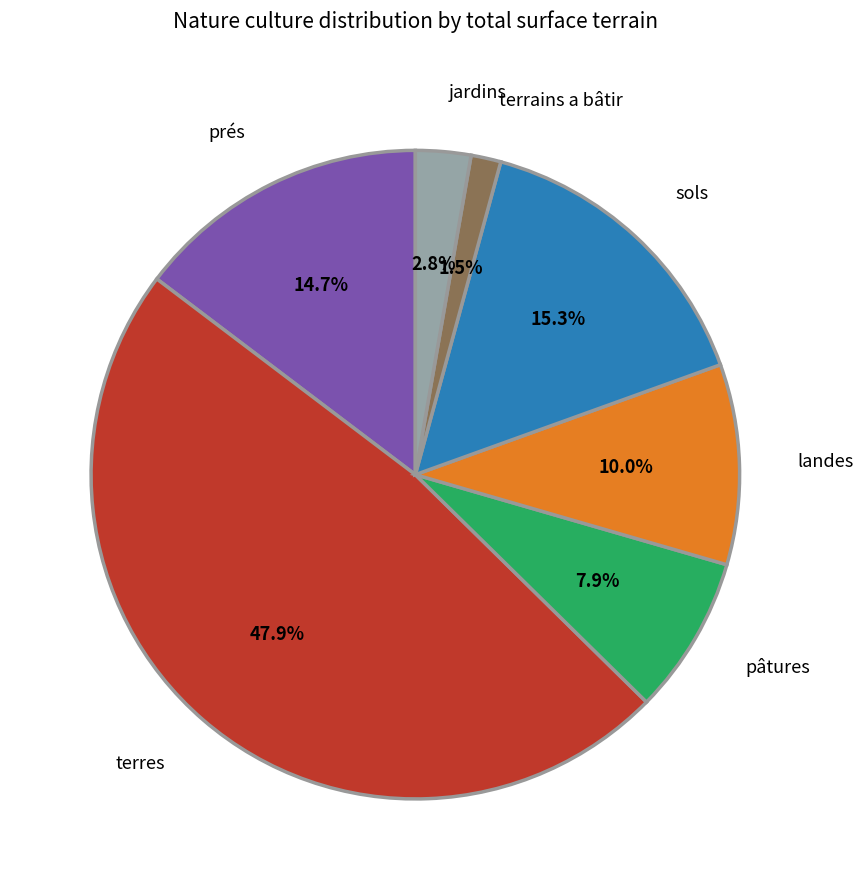

Is there any slice that represents more than half of the pie?

No